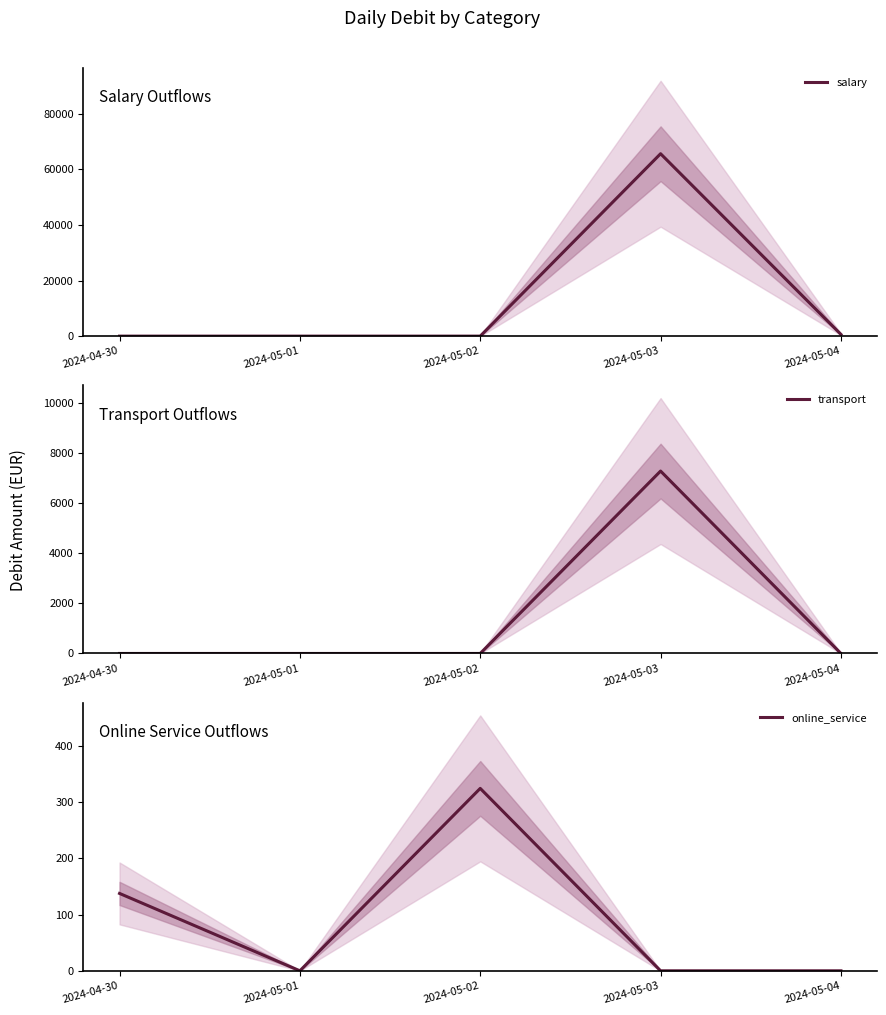

Is it true that transport equals -2540.1 at 2024-05-04?

False